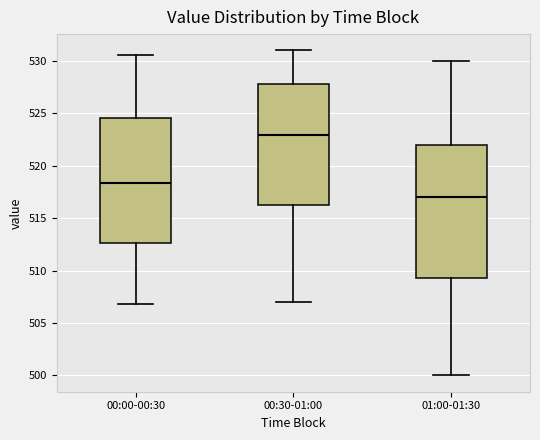

Which box is the tallest, from its lower edge to its upper edge?

01:00-01:30